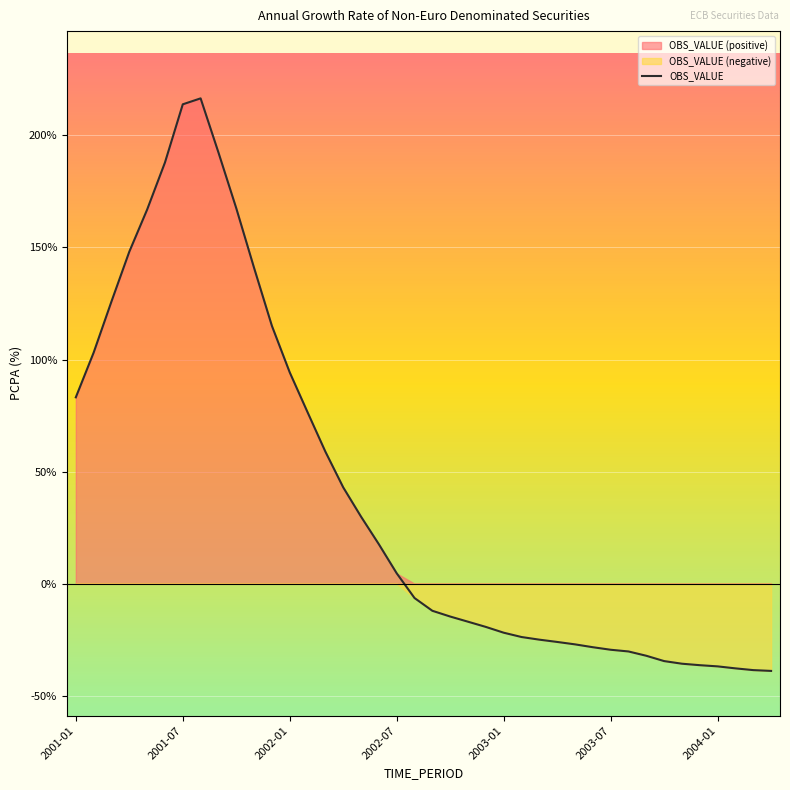

Is it true that the value at 35 is -52.5?

False